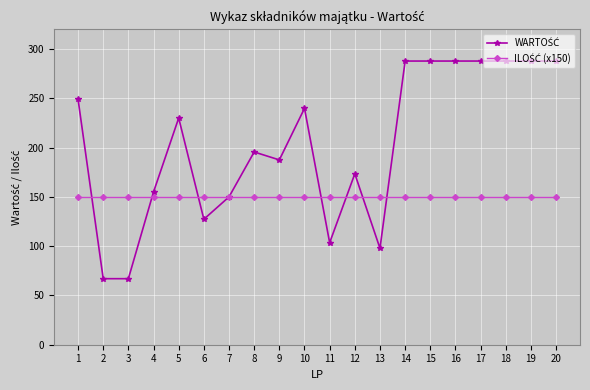

What is the minimum value shown in the chart?

67.0